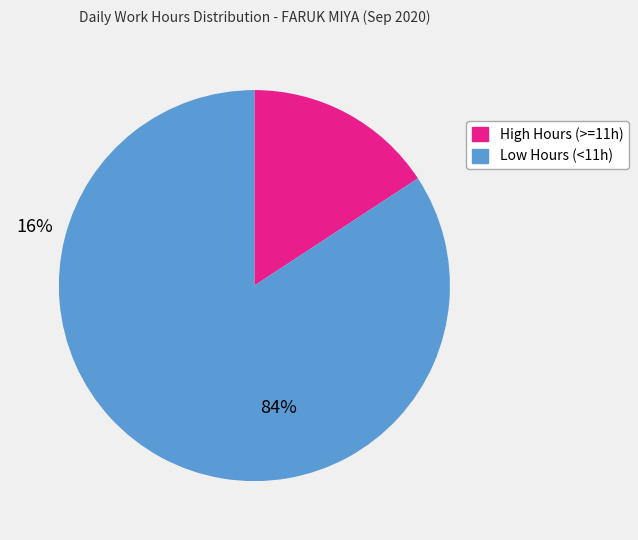

Is there a majority slice in this chart?

Yes